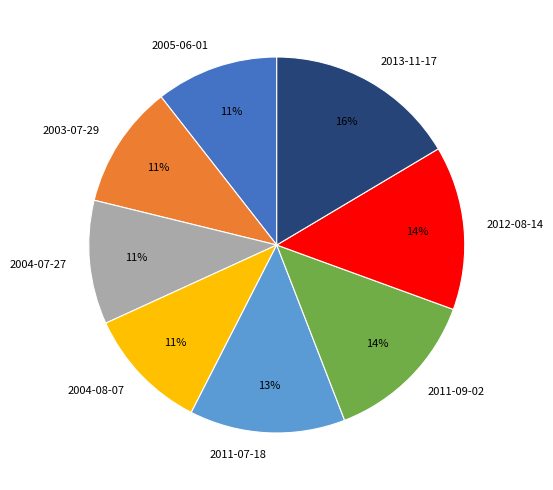

Do 2003-07-29 and 2005-06-01 together represent more than half of the pie?

No